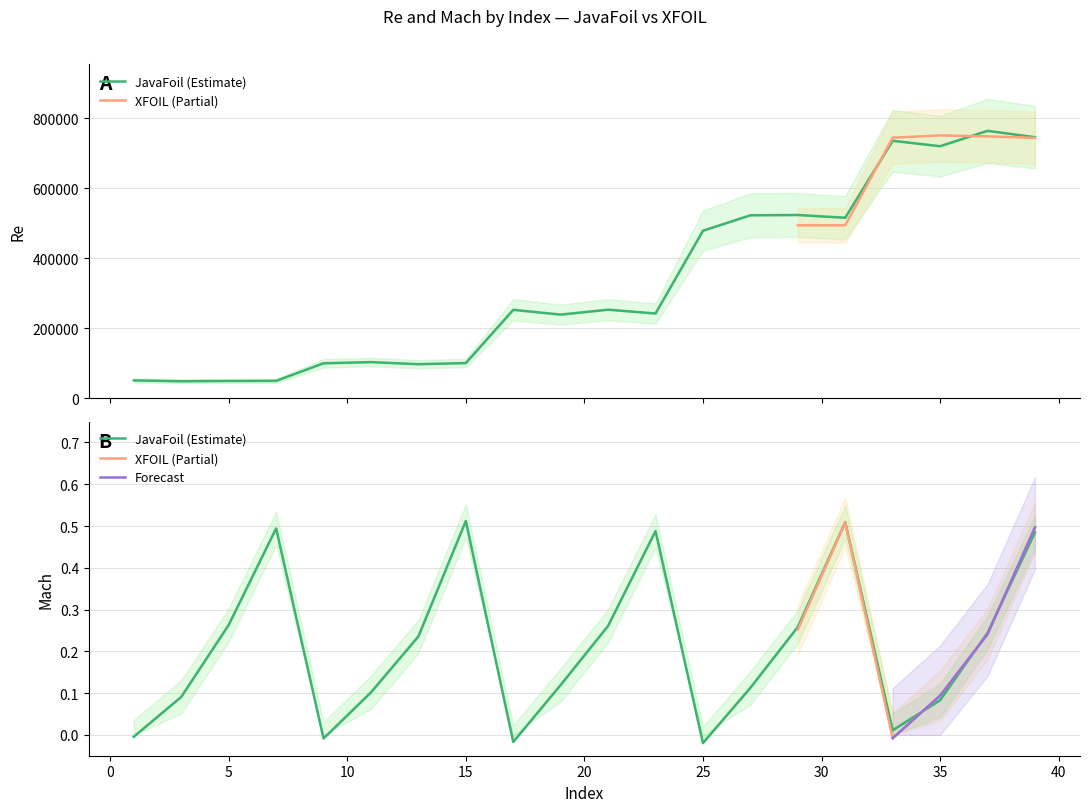

Which has a higher value, 27 or 33?

33